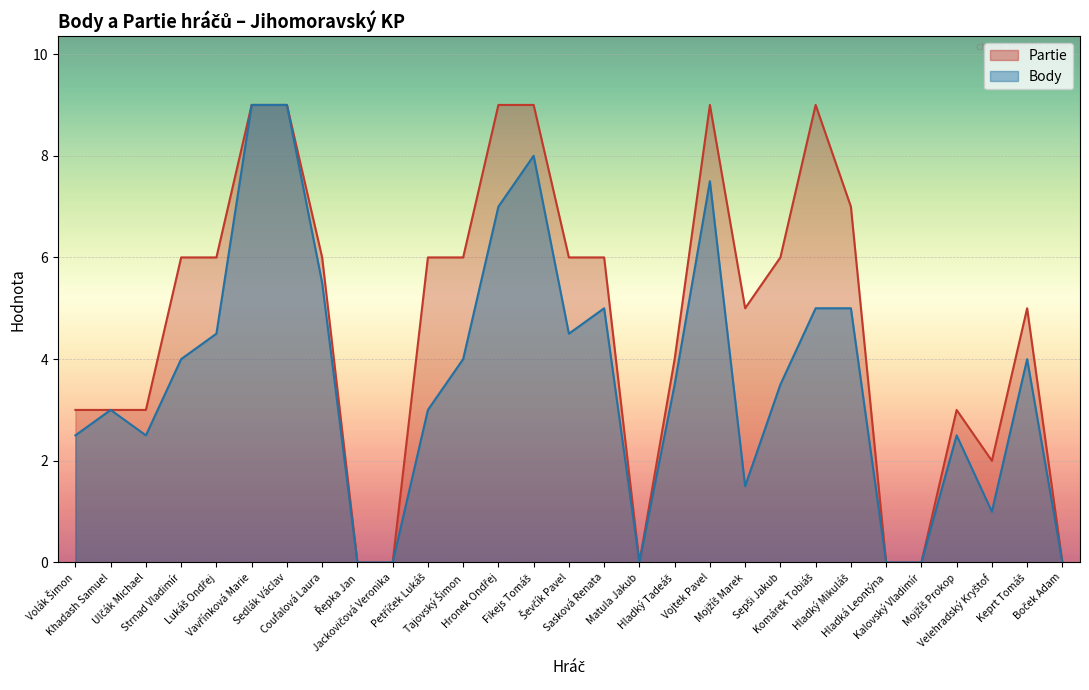

True or false: Body has a value of 0.6 at Velehradský Kryštof.

False